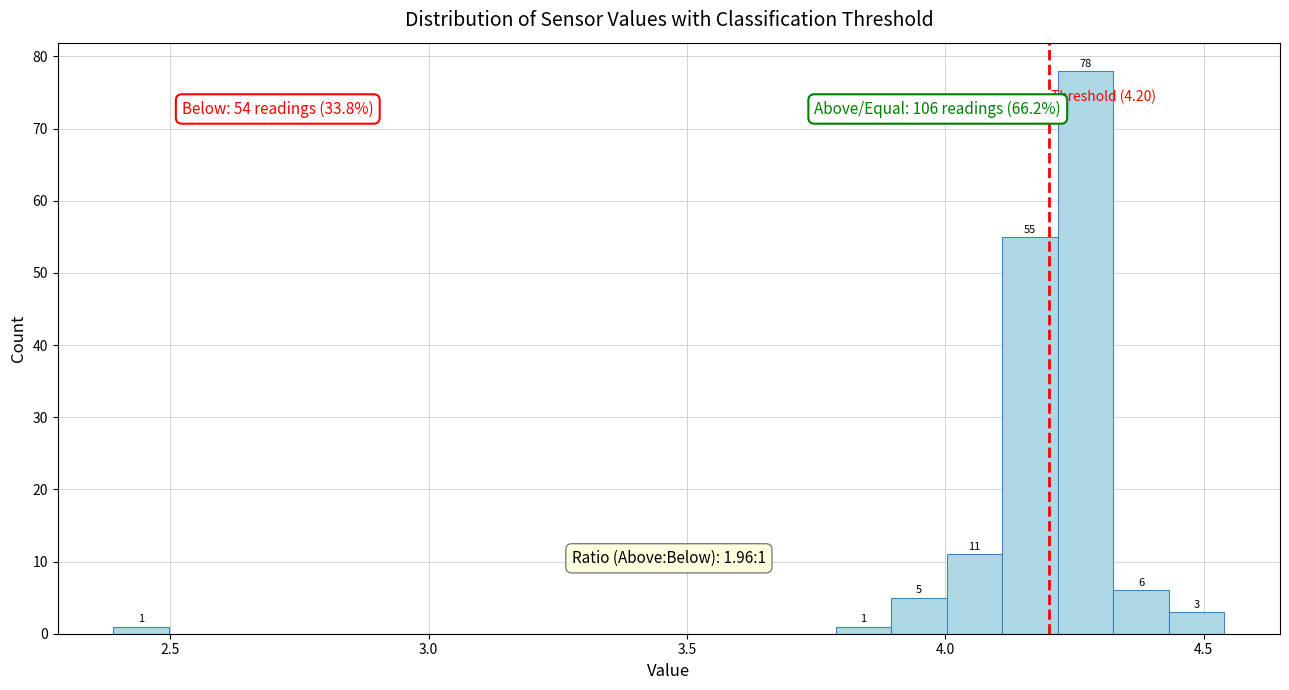

Around what value on the x-axis is the tallest bar? Give the approximate position of its centre, as read against the axis.

4.25